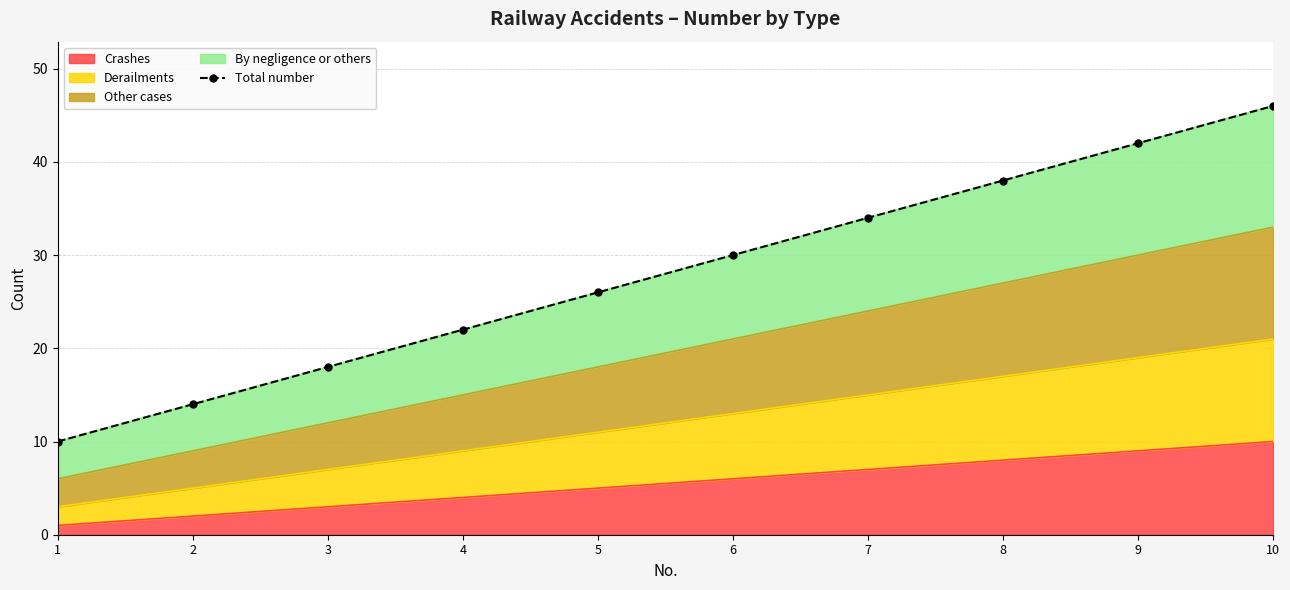

Where does the data first go above 30?

7